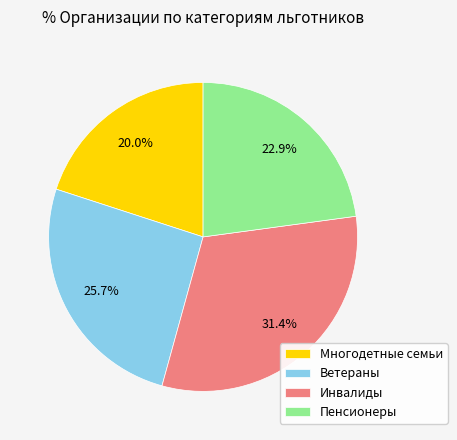

Combined, do Пенсионеры and Инвалиды account for over 50%?

Yes